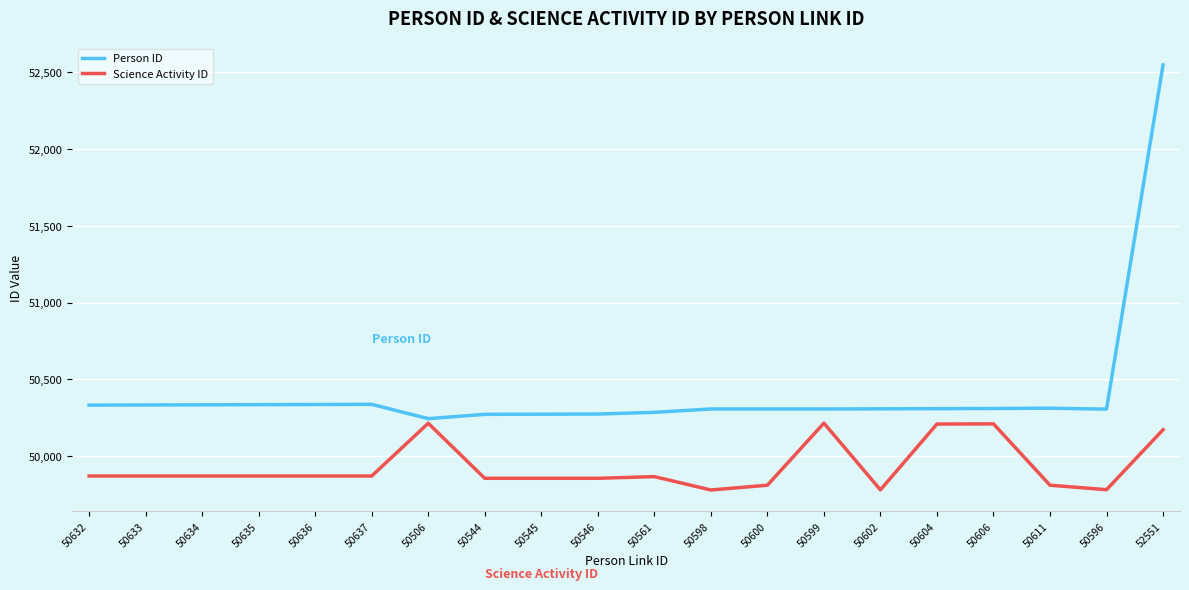

At which category is the sum across all series the highest?

52551